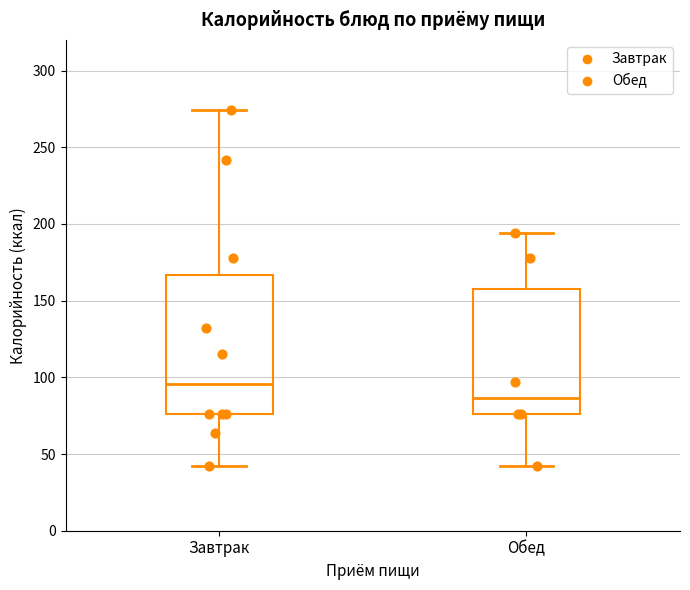

Reading left to right, read every box against the y-axis: the position of its median line, the range the box covers, and the ends of its whiskers. The values are not printed on the chart, so give them approximately, as read against the axis.

Завтрак: median 95, box 75 to 165, whiskers 40 to 275
Обед: median 85, box 75 to 160, whiskers 40 to 195